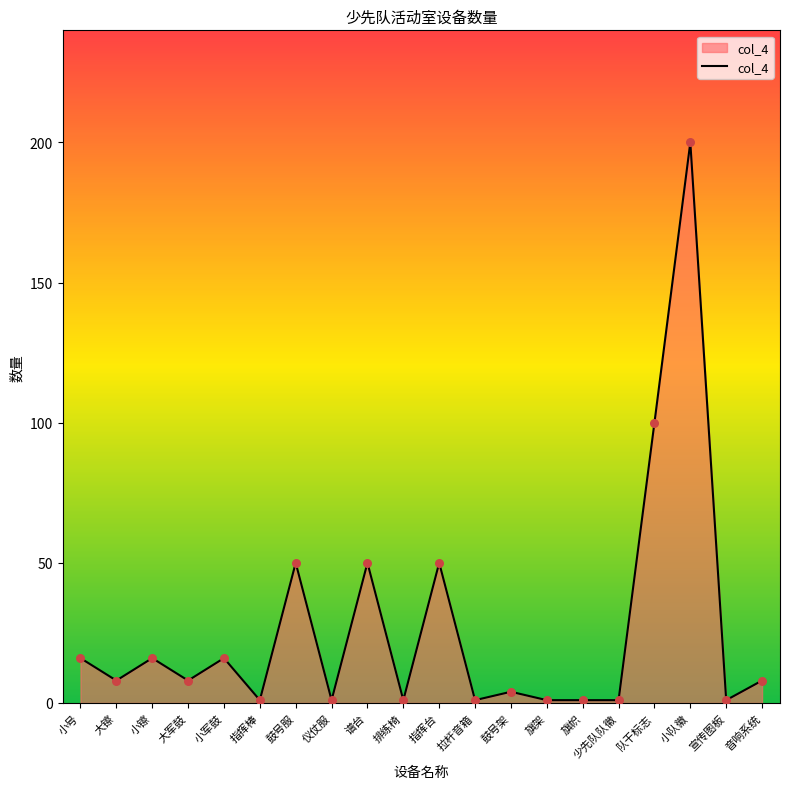

What is the ratio of the value at 旗帜 to the value at 拉杆音箱?

1.0